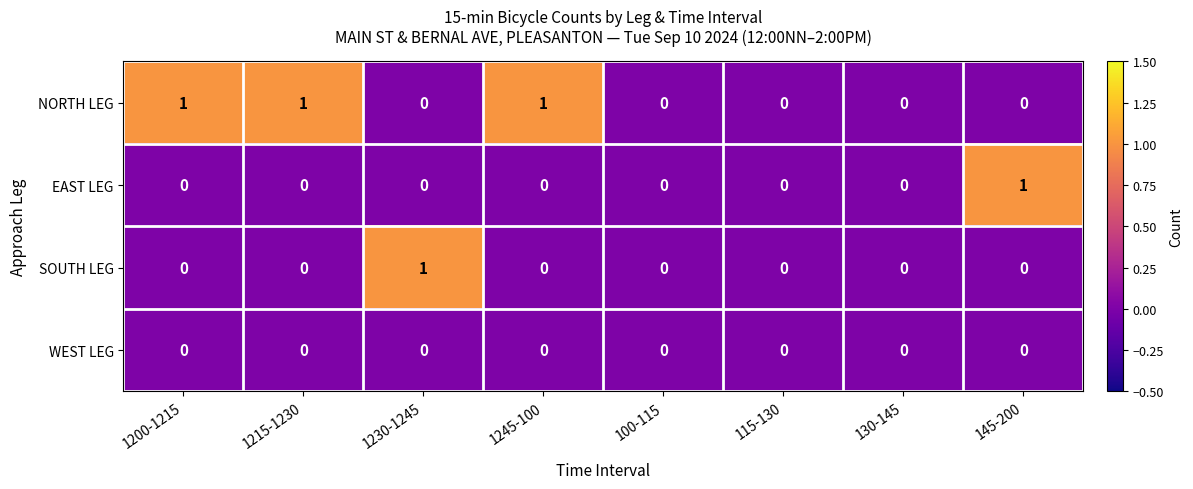

Which series has the largest total across all categories?

NORTH LEG